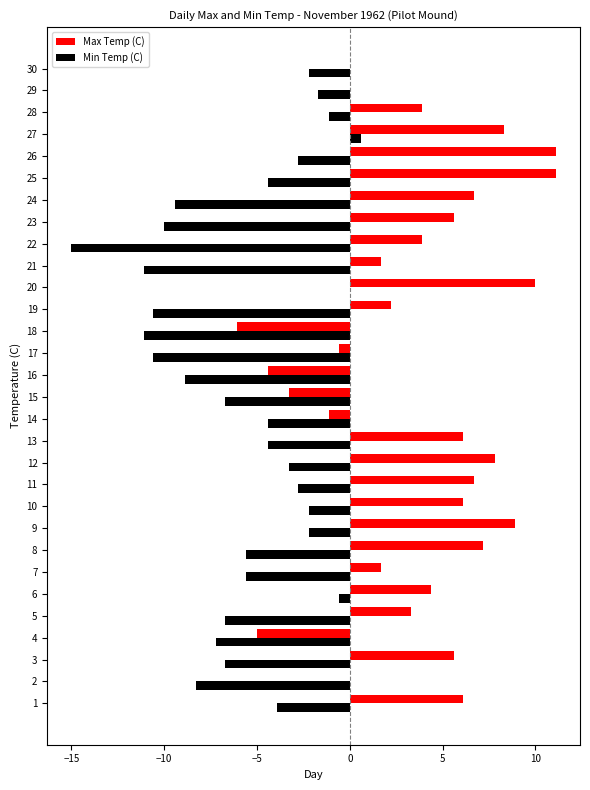

Between 8 and 15, which series saw the biggest shift?

Max Temp (C)